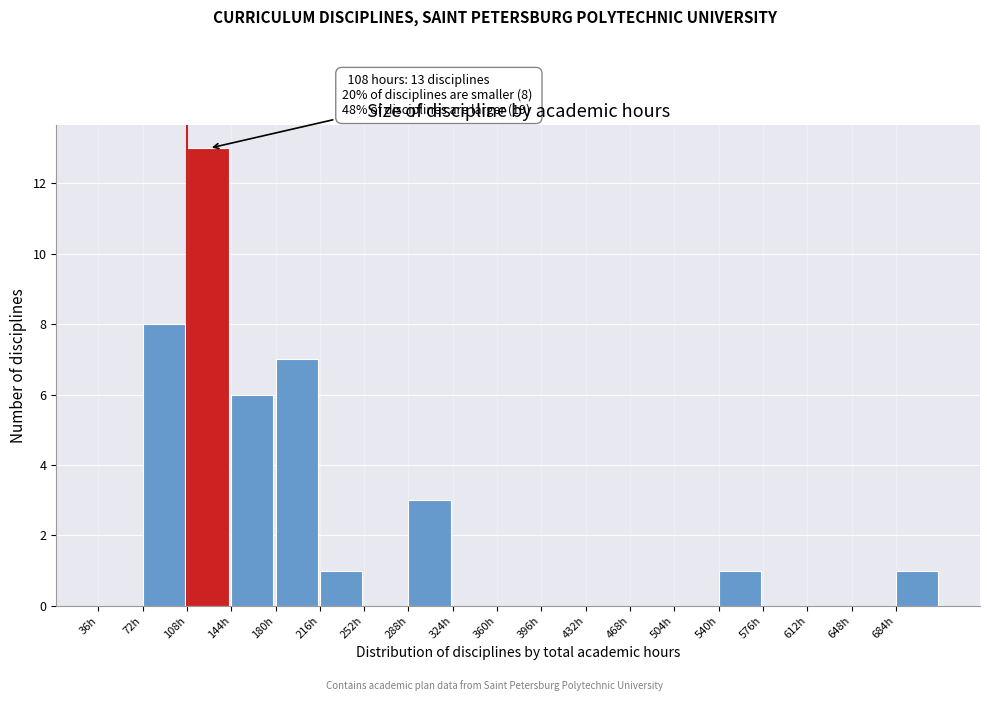

Over which range of the x-axis is the bar tallest?

108 to 144